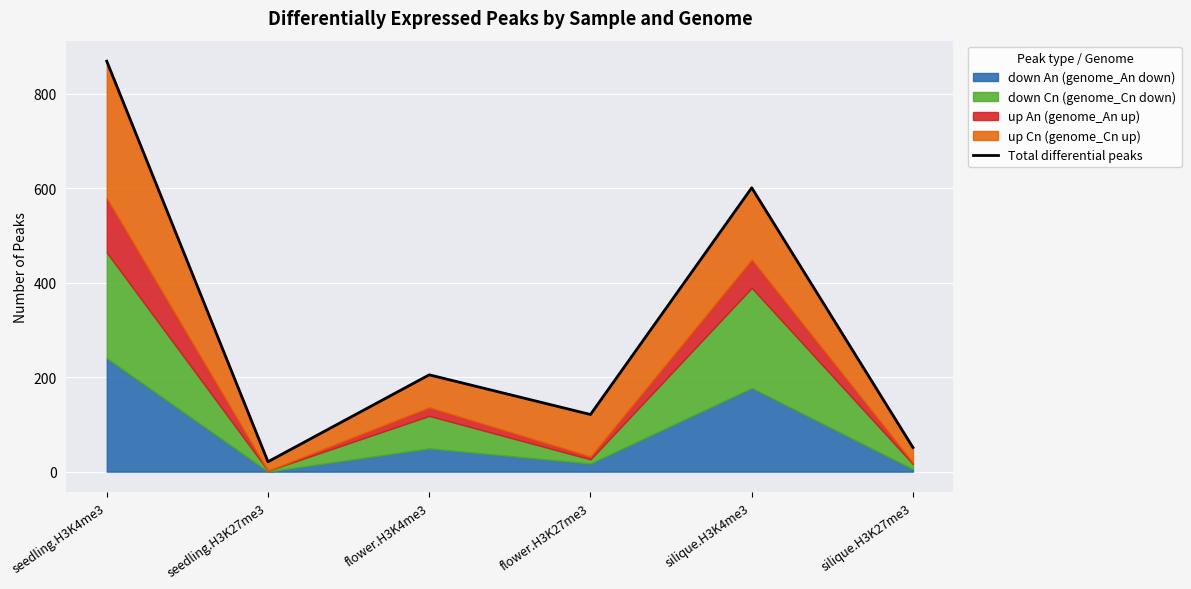

Reading right to left, what are all the values shown in this chart?

silique.H3K27me3=51	silique.H3K4me3=601	flower.H3K27me3=121	flower.H3K4me3=205	seedling.H3K27me3=21	seedling.H3K4me3=869